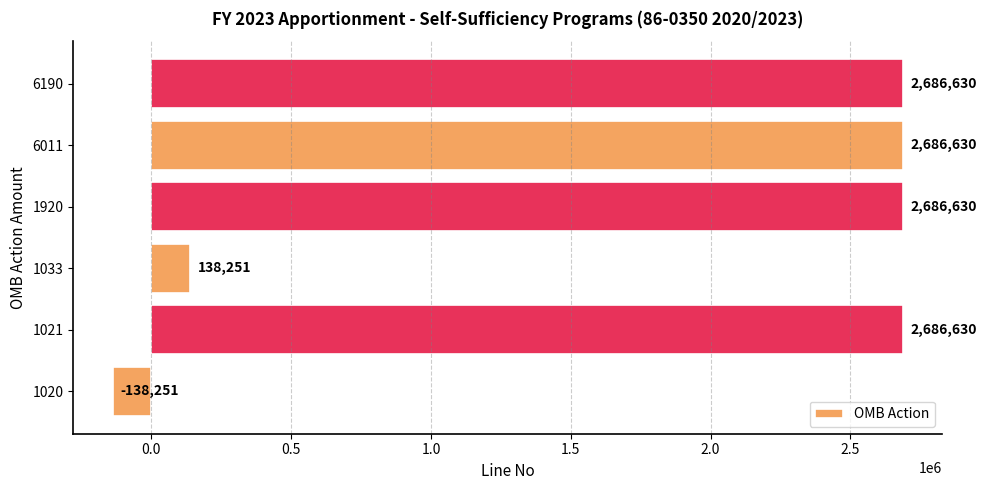

Are the bars horizontal?

Yes